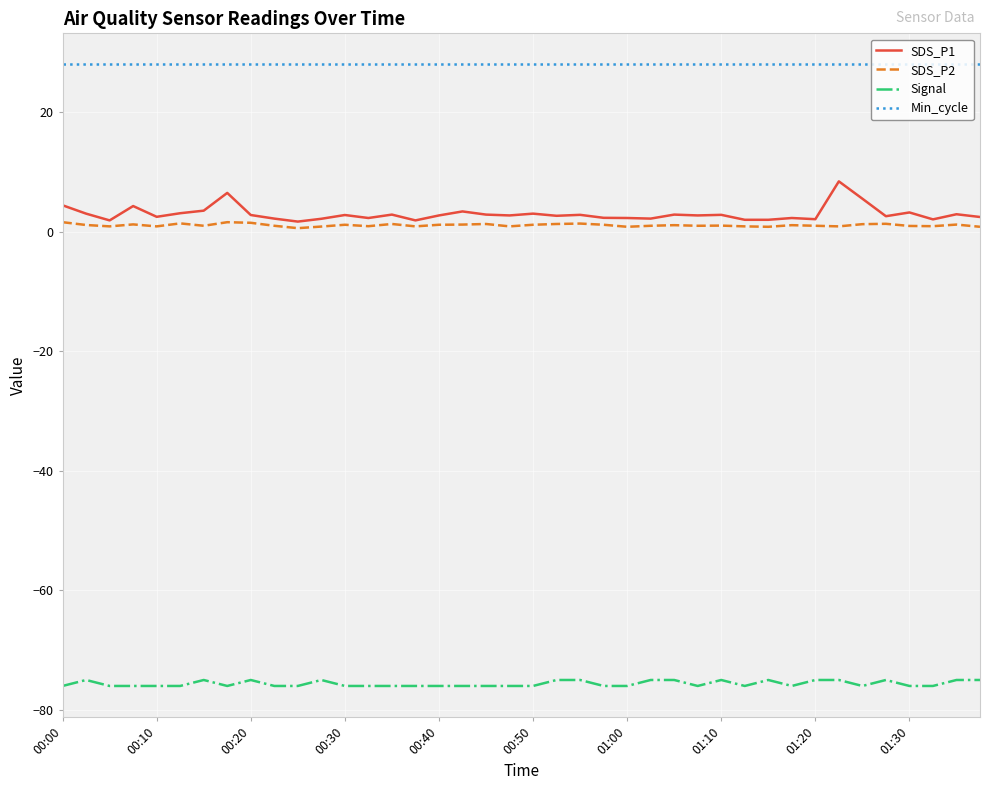

Which series has the largest total across all categories?

Min_cycle